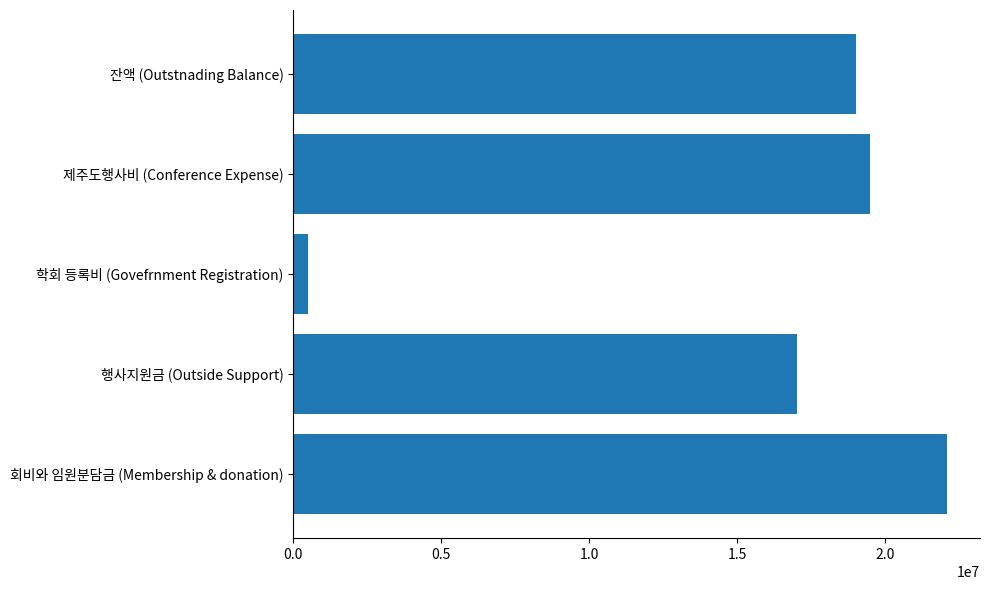

Approximately how many times larger is the value at 잔액 (Outstnading Balance) compared to 학회 등록비 (Govefrnment Registration)?

38.8